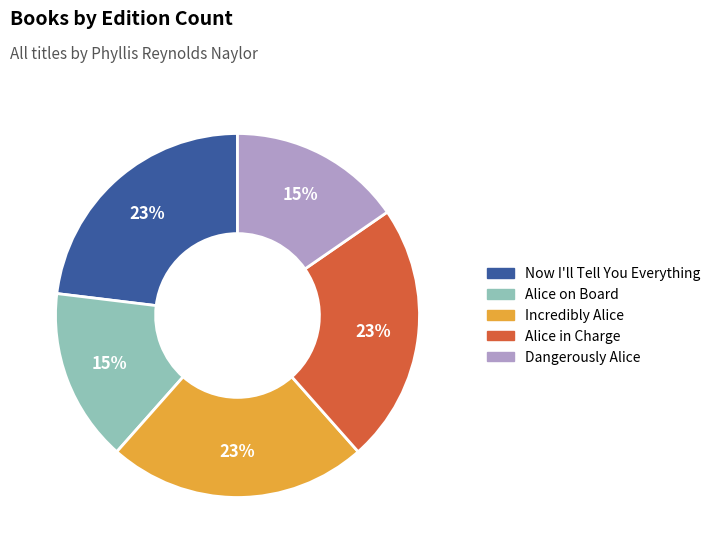

To the nearest percent, what is the difference between the largest and smallest slice percentages?

8%